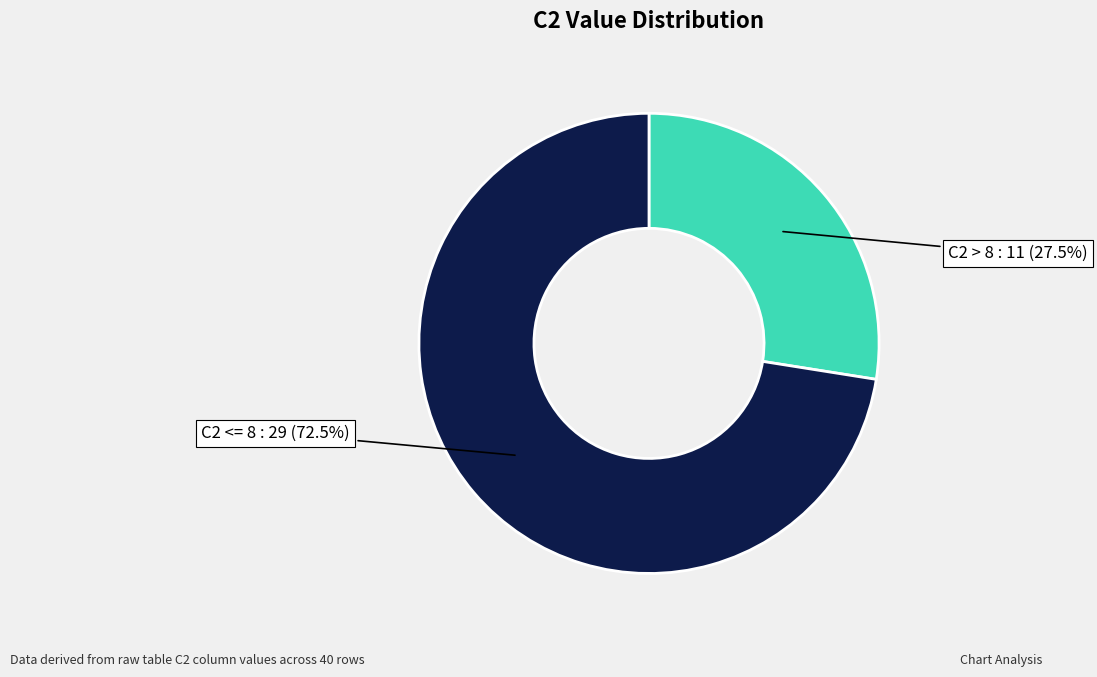

Does any single category account for the majority?

Yes